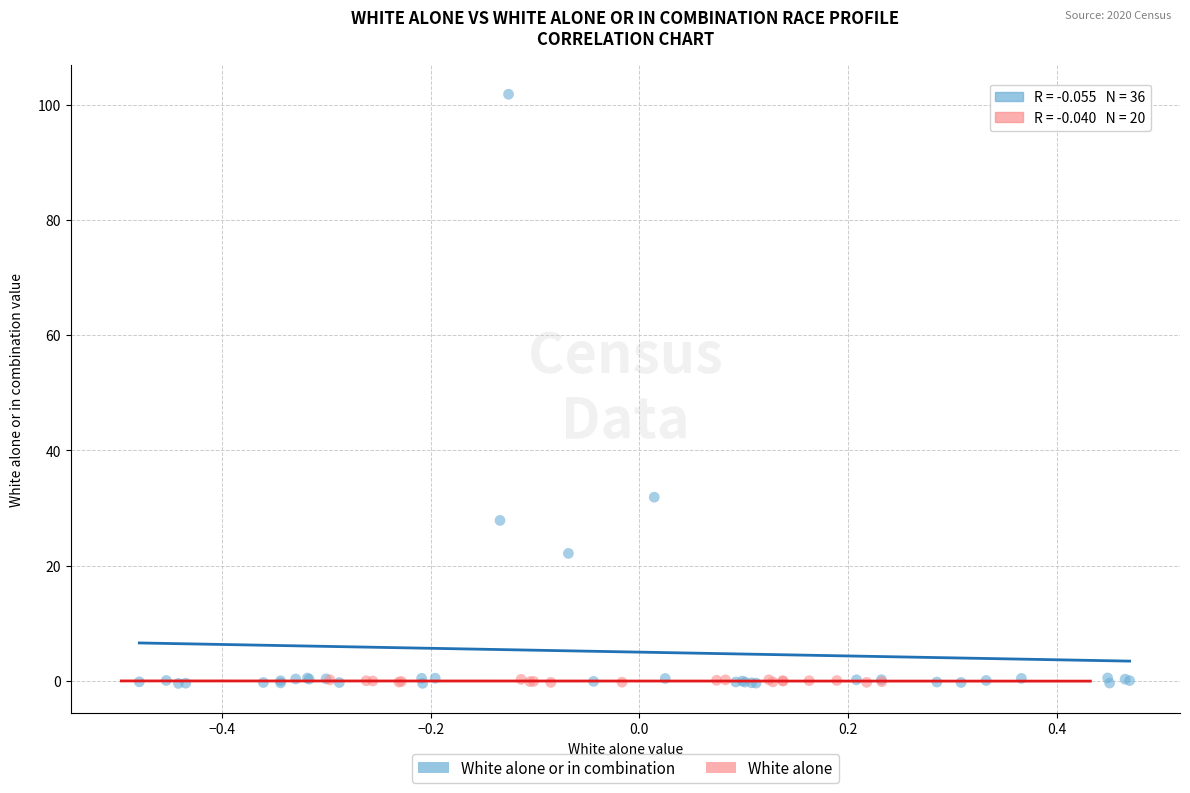

Which series has the largest Y range (max minus min)?

White alone or in combination